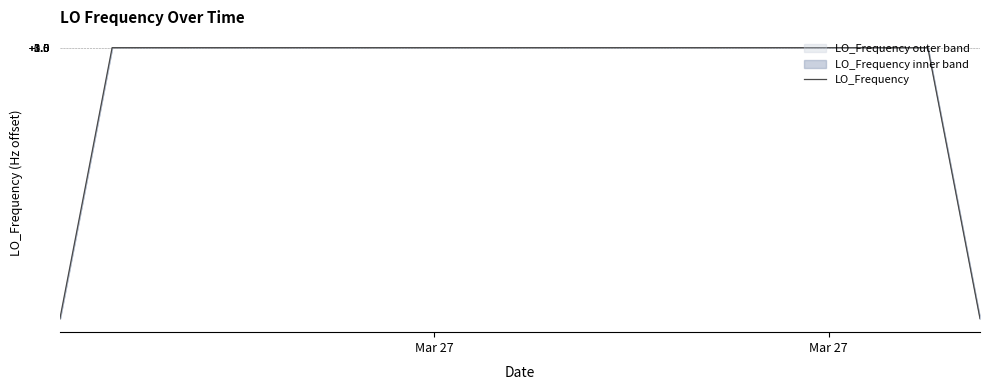

True or false: the data shows 175197143.1 at 33.

False